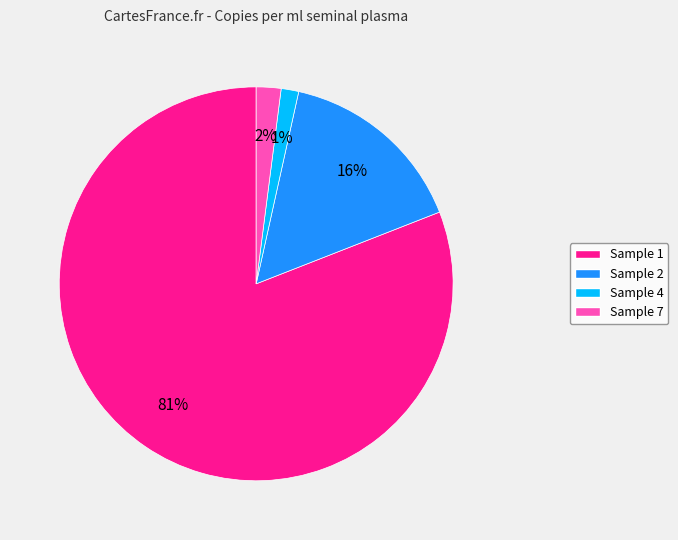

To the nearest percent, what percentage of the pie is Sample 2?

16%